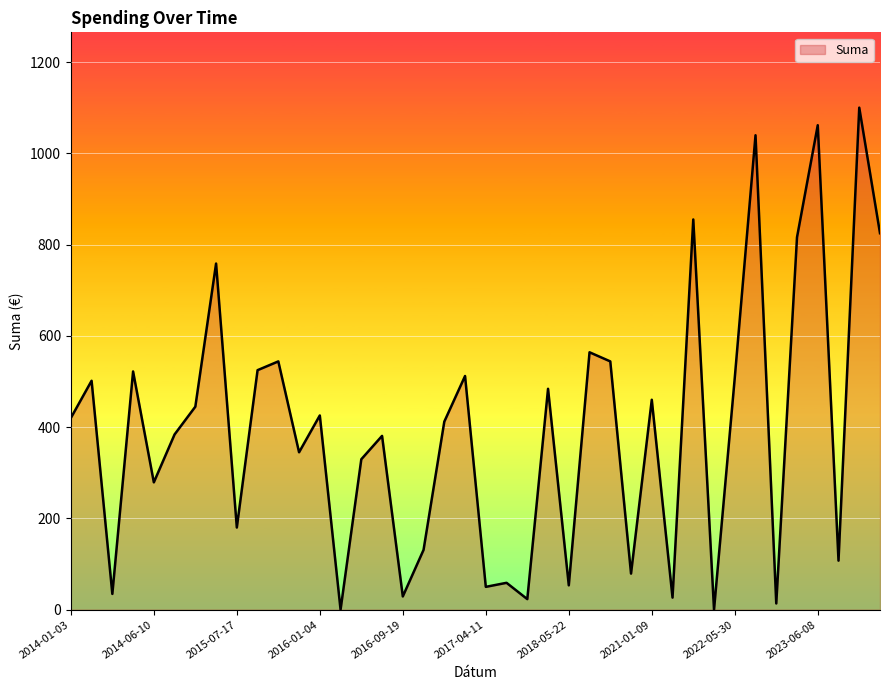

What is the difference between the maximum and minimum values?

1100.0